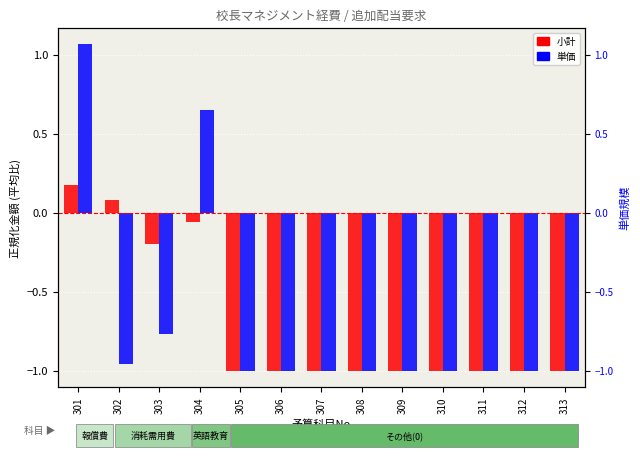

How many data points in 小計 are above -1?

4